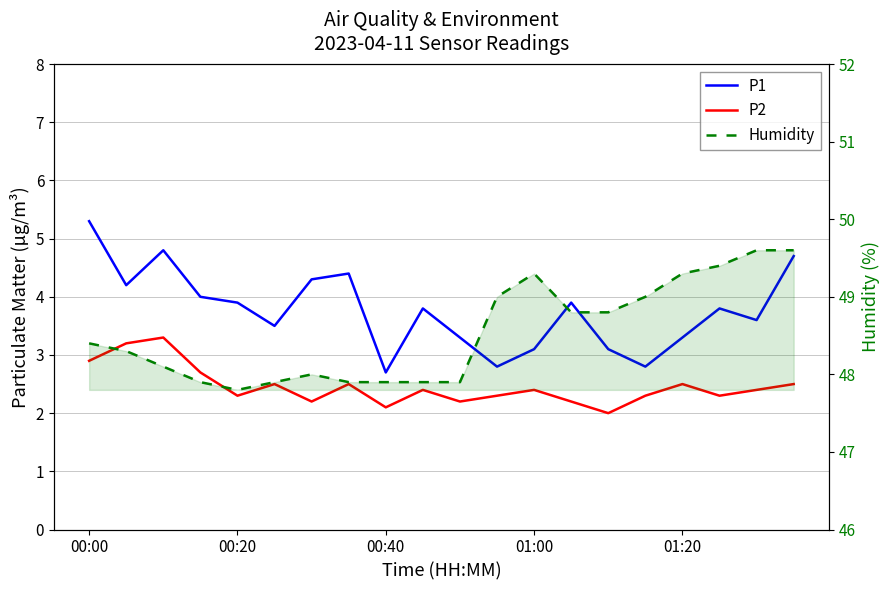

Between 15 and 16, which series saw the biggest shift?

P1